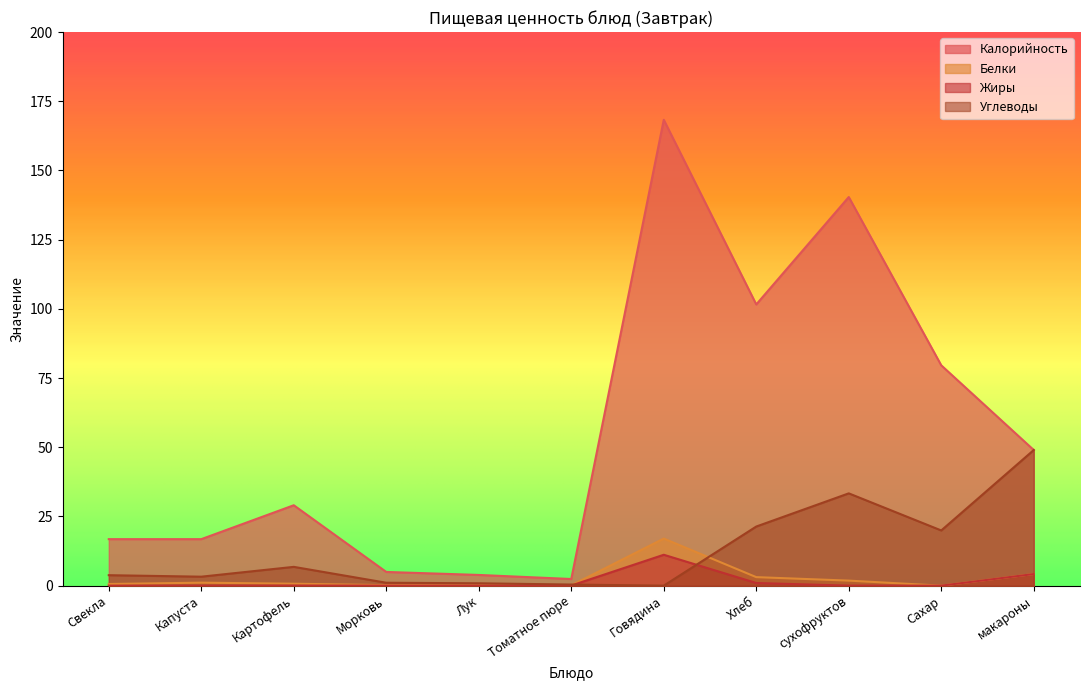

What is the sum of the Калорийность values at макароны and Томатное пюре?

51.4